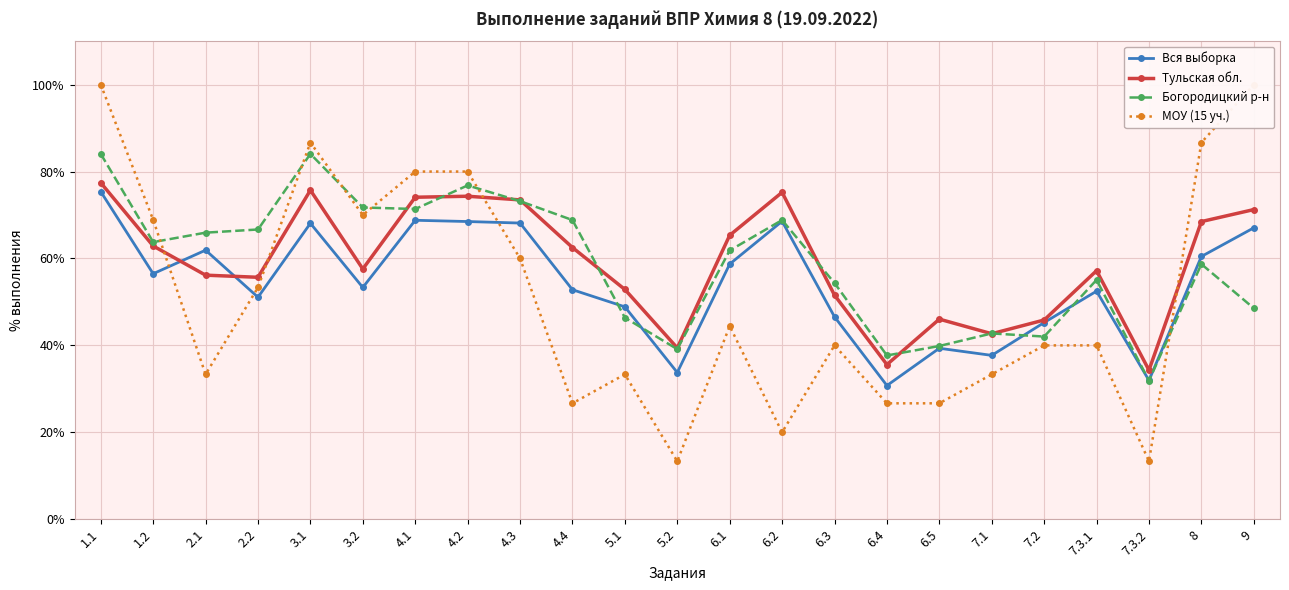

What position from the right is 4.2?

16